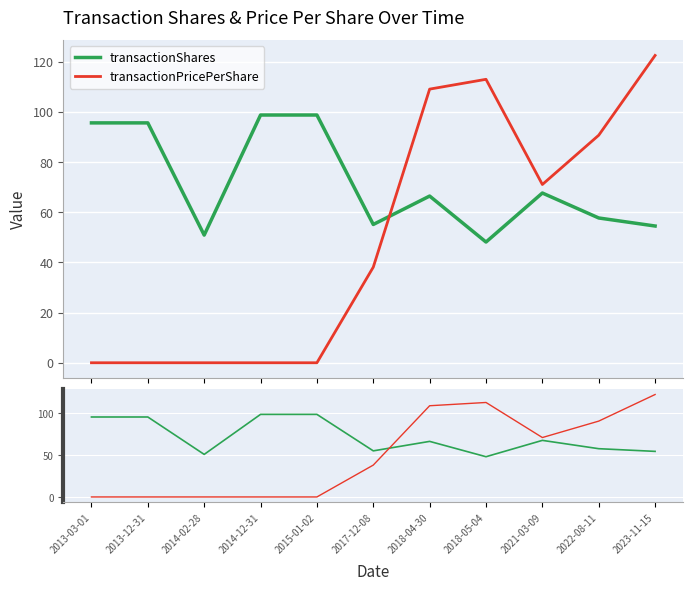

Which series changed the most between 2015-01-02 and 2017-12-08?

transactionShares